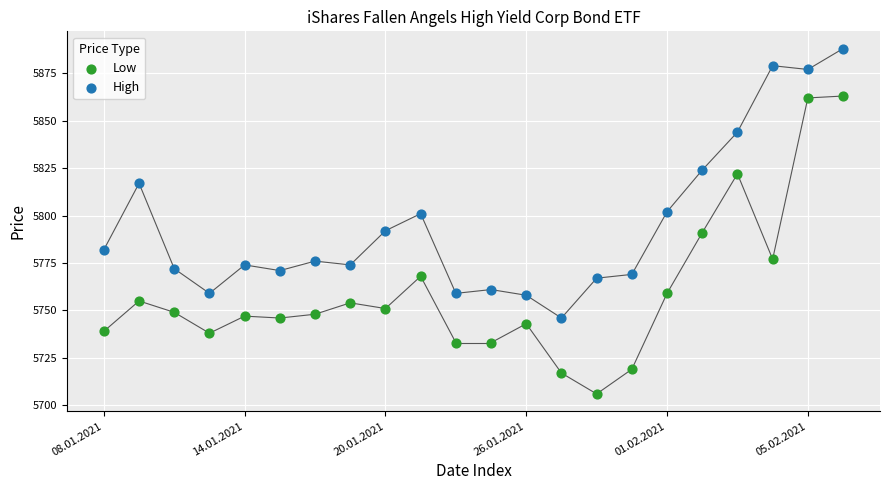

Which series contains the lowest Y value?

Low